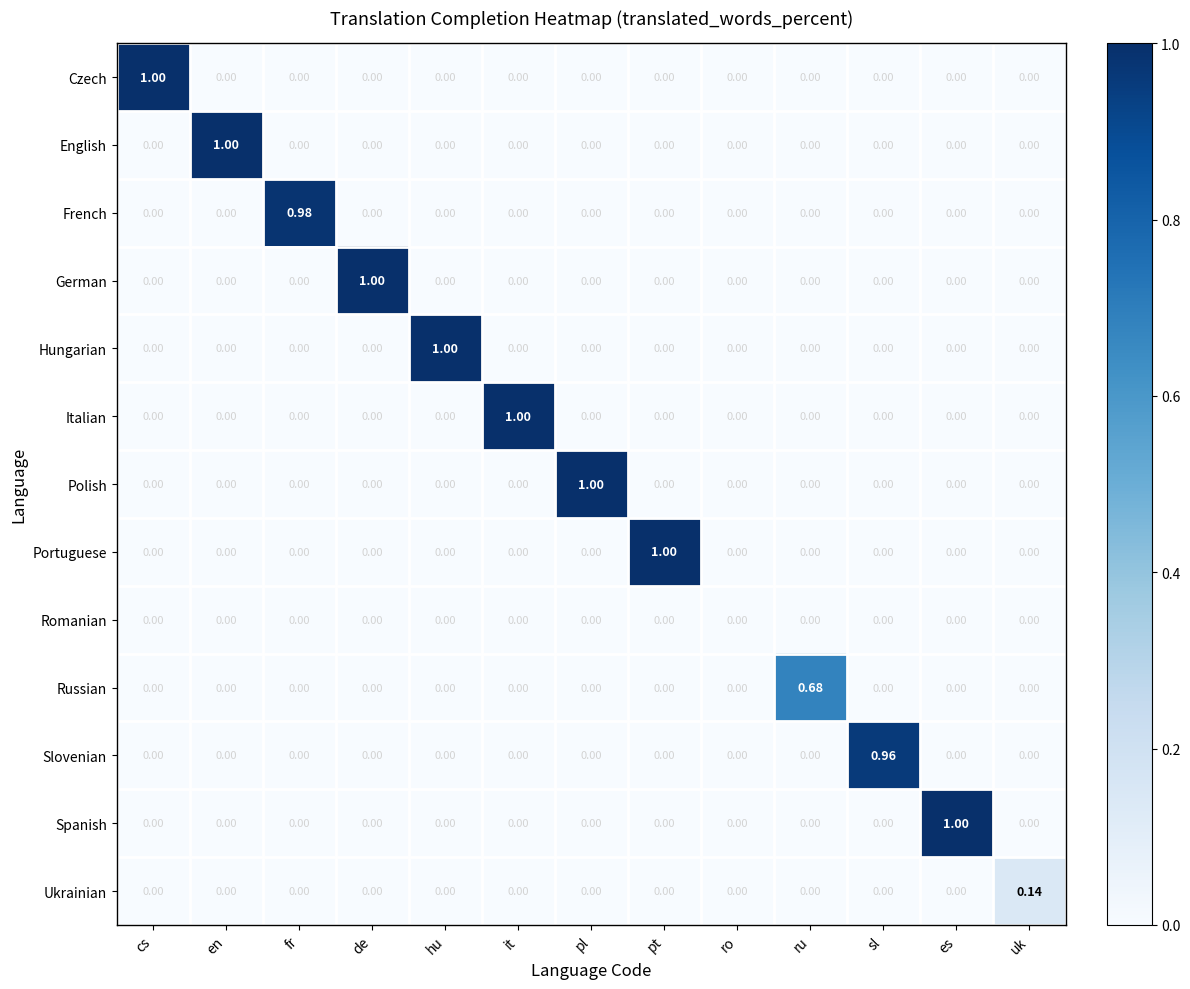

Which series has the largest total across all categories?

Czech